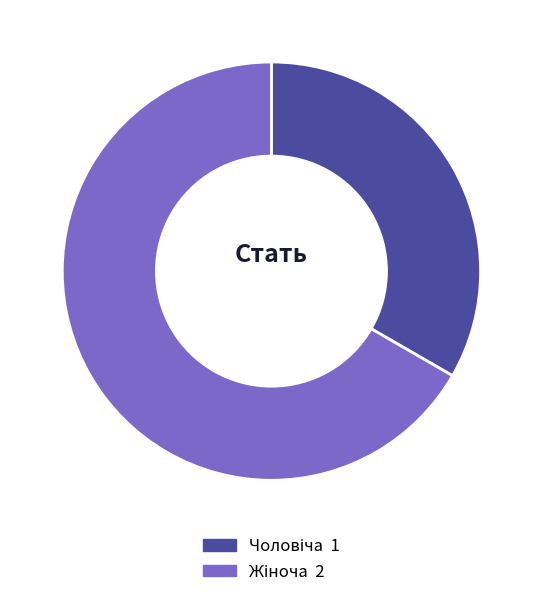

Is there a majority slice in this chart?

Yes